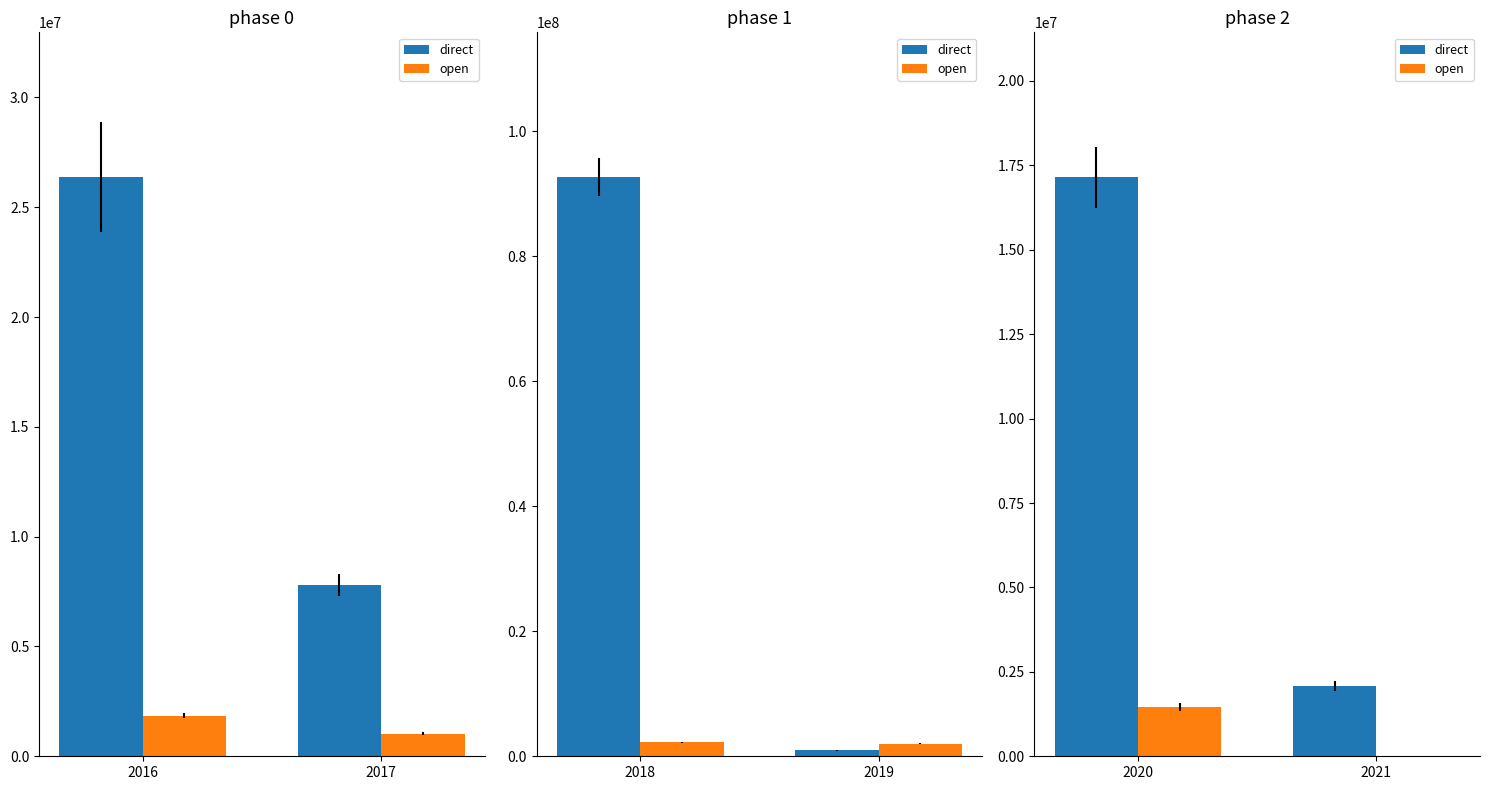

Where does the direct series first go above 17150986?

2016